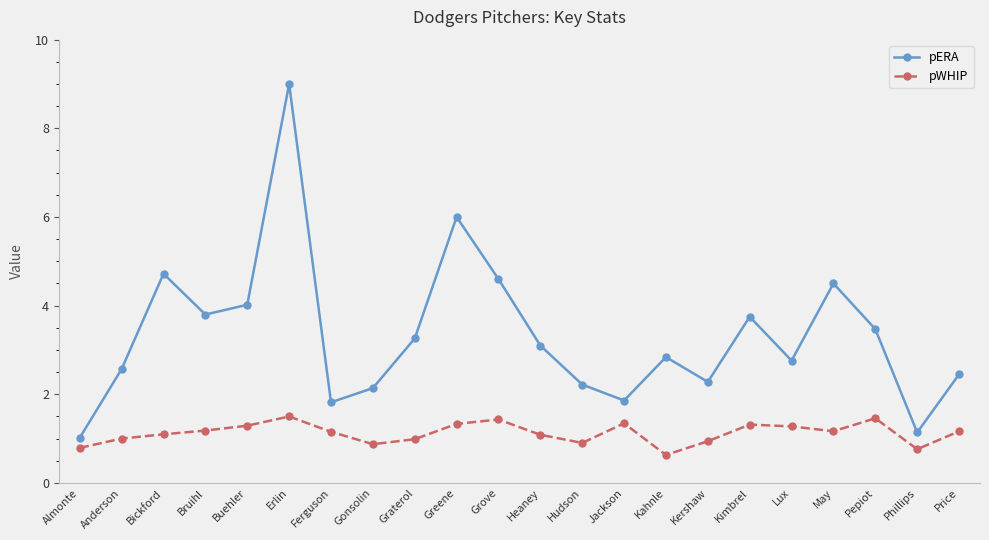

What is the label of the 15th point from the left?

Kahnle